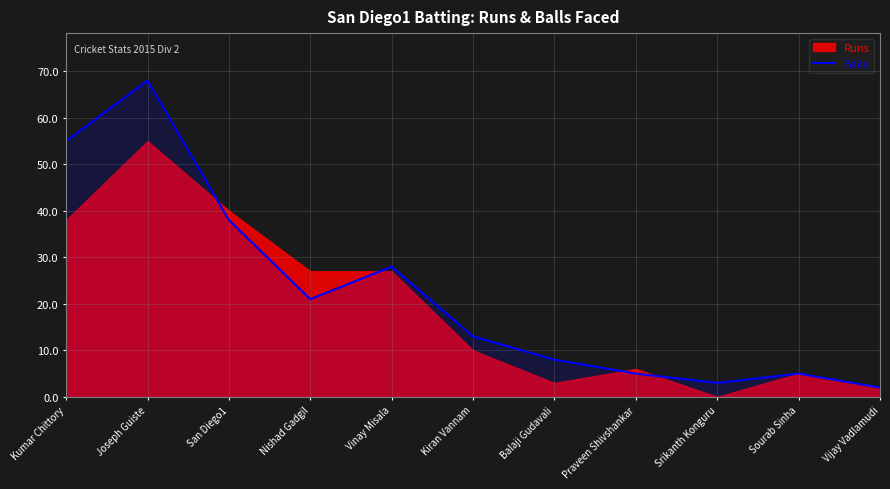

The chart shows a value of 8 at Balaji Gudavali. True or false?

True